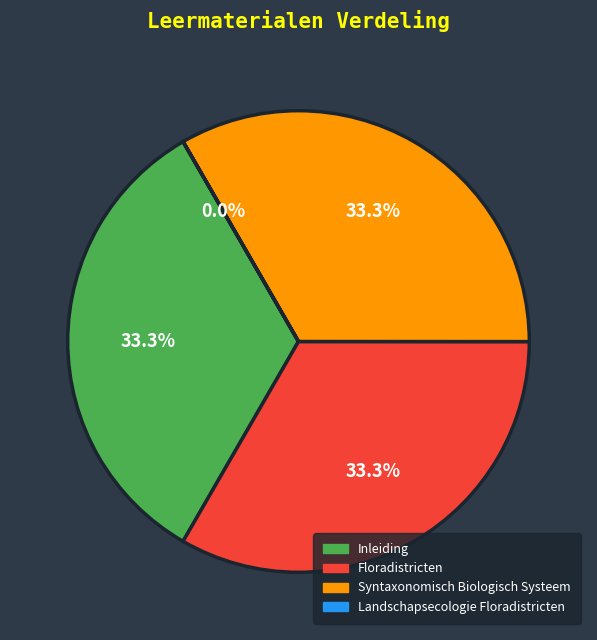

Combined, do Inleiding and Floradistricten account for over 50%?

Yes